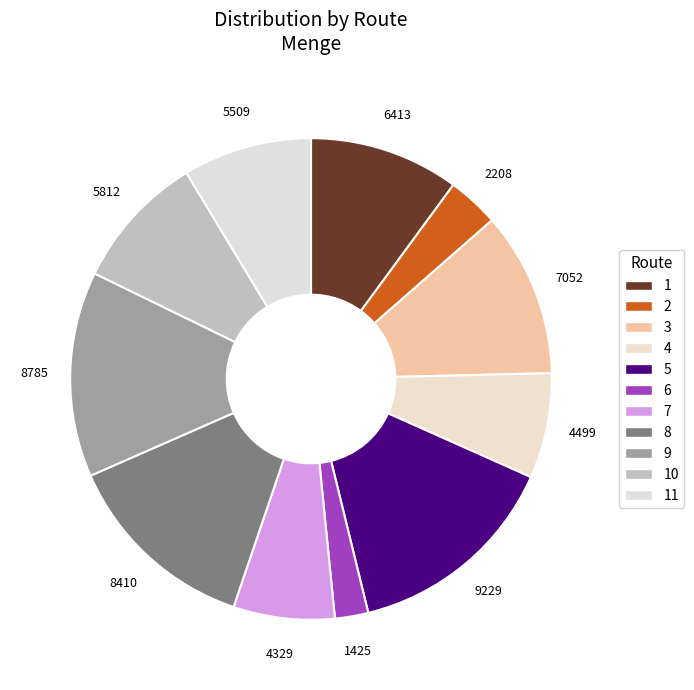

Count the number of slices in the pie.

11